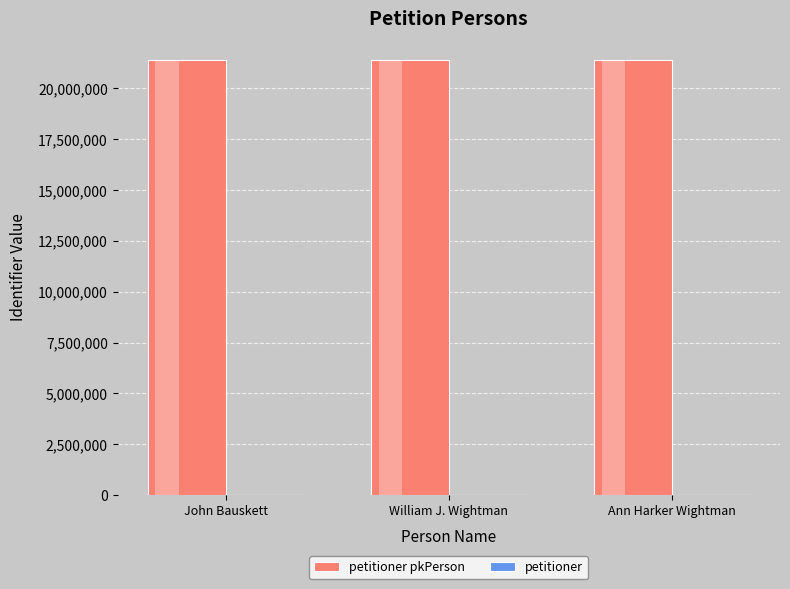

Which series has the largest range (max minus min)?

petitioner